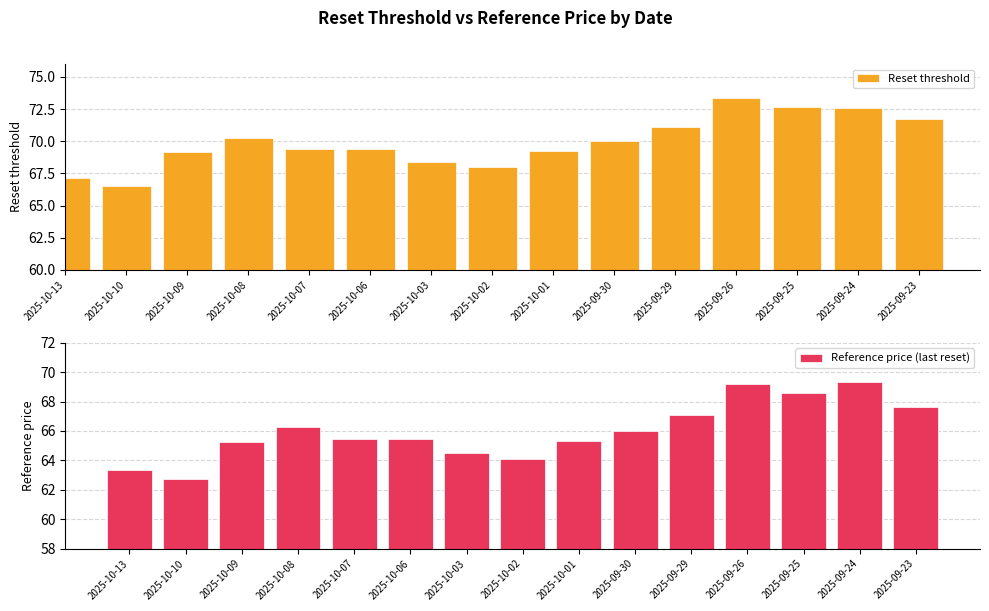

At how many categories does at least one series exceed 71?

5